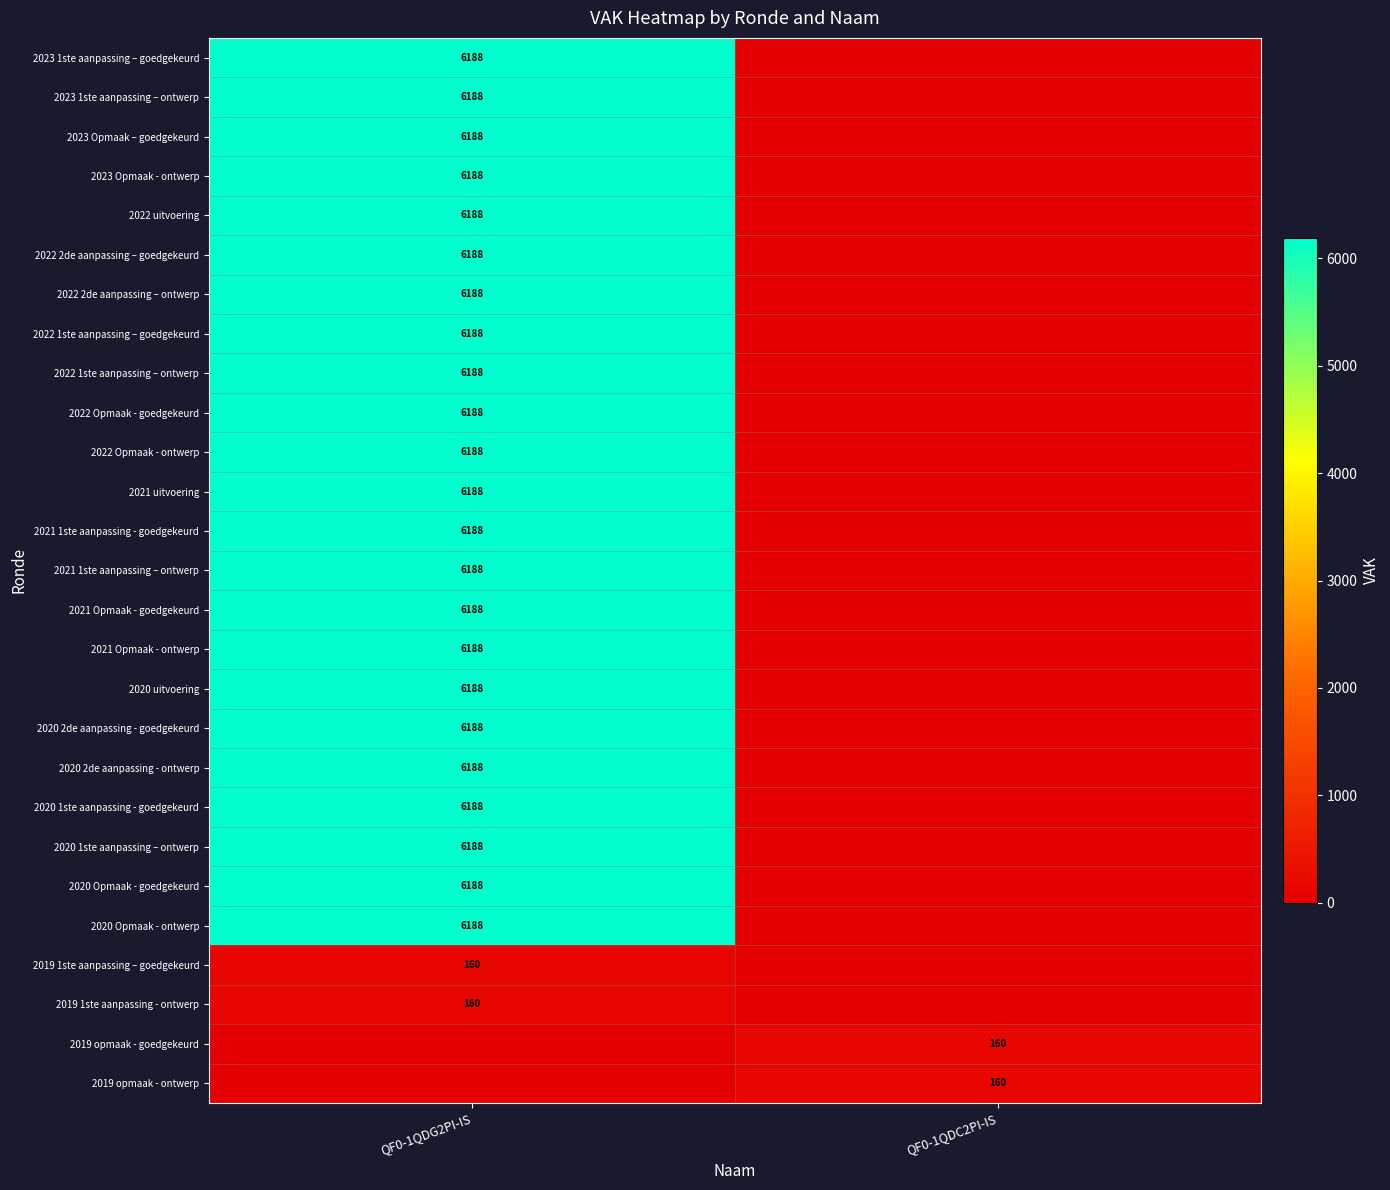

Is it true that 2022 1ste aanpassing – ontwerp equals 1288 at QF0-1QDG2PI-IS?

False